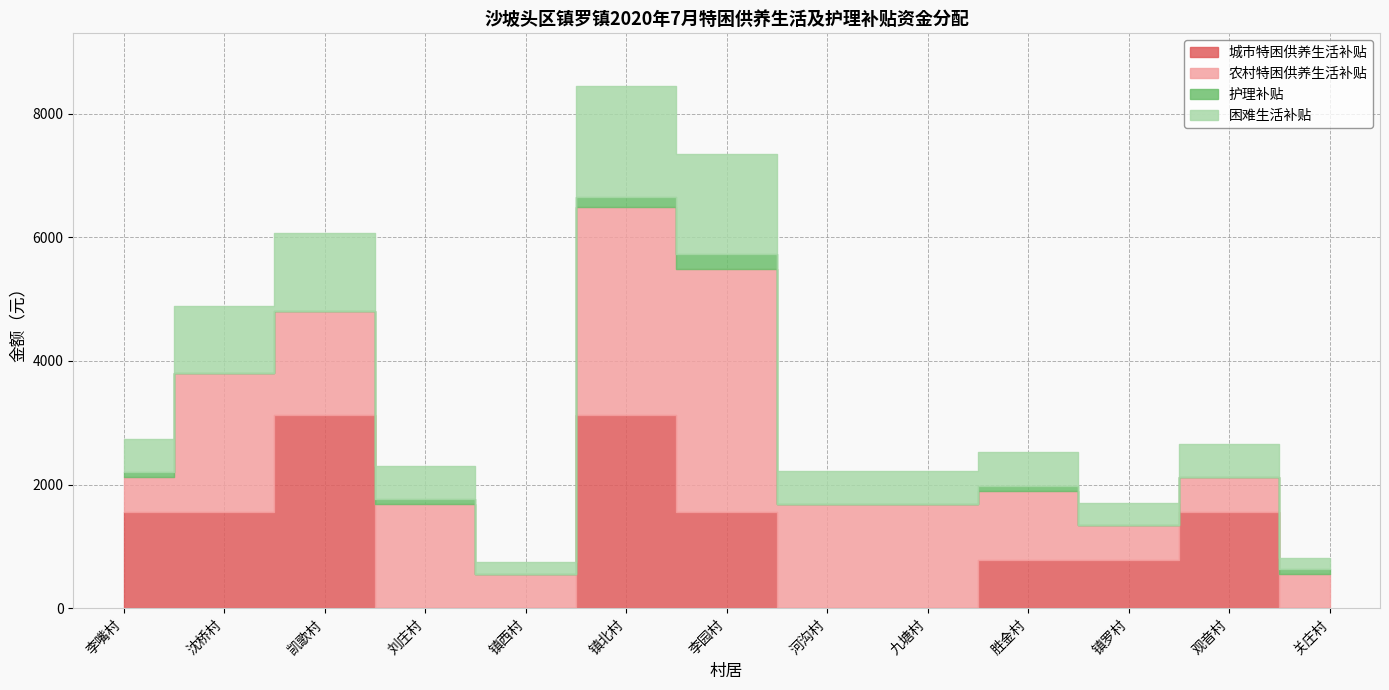

What is the difference between the 城市特困供养生活补贴 values at 凯歌村 and 李嘴村?

1560